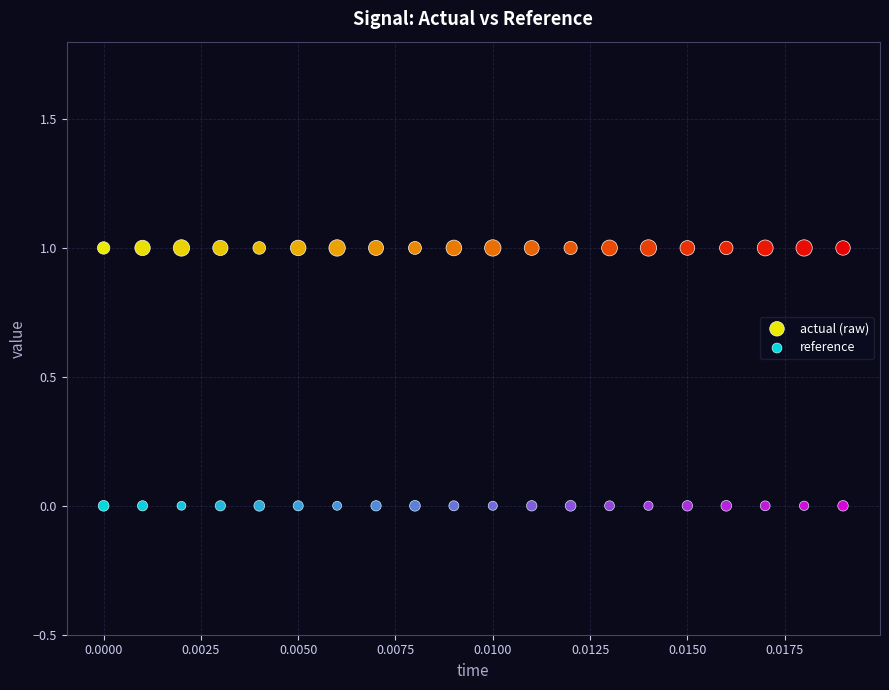

Which series reaches the minimum Y coordinate?

reference